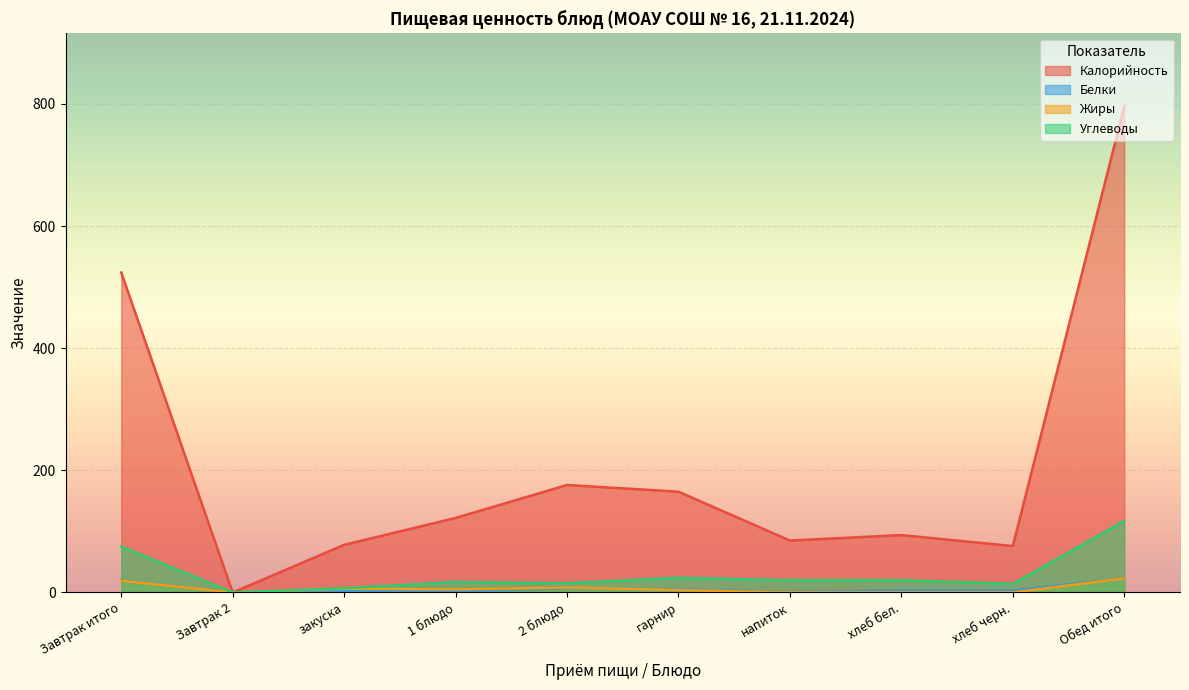

How many series are shown in this chart?

4